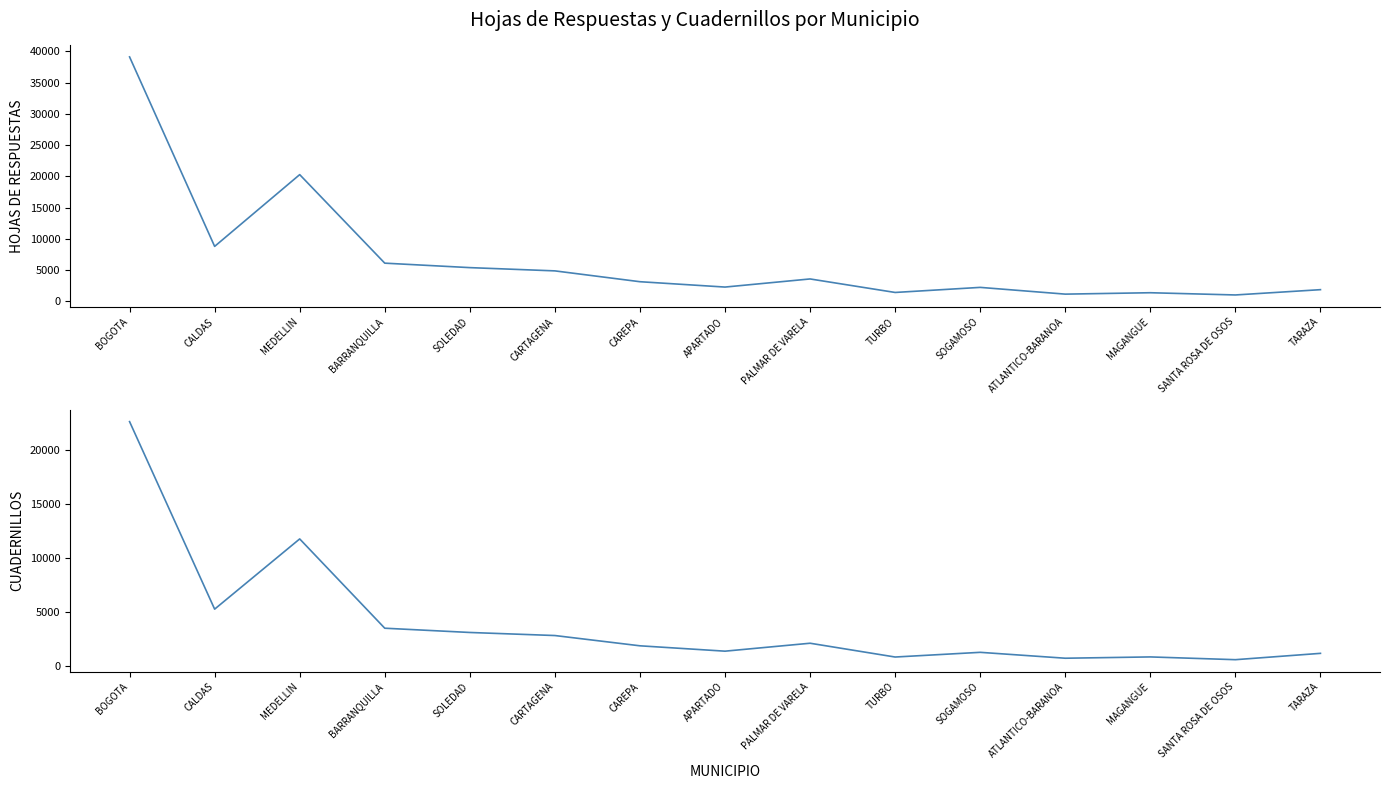

What value does the HOJAS DE RESPUESTAS series have at BOGOTA, to the nearest 100?

39100